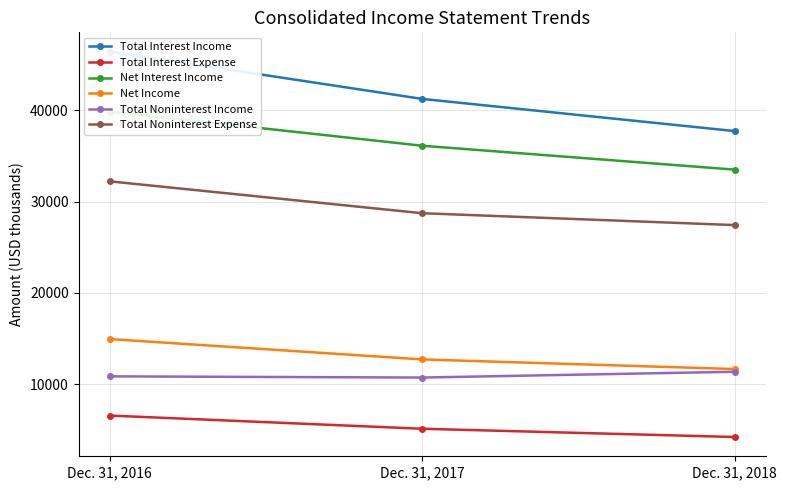

What is the maximum value for Net Income?

14949